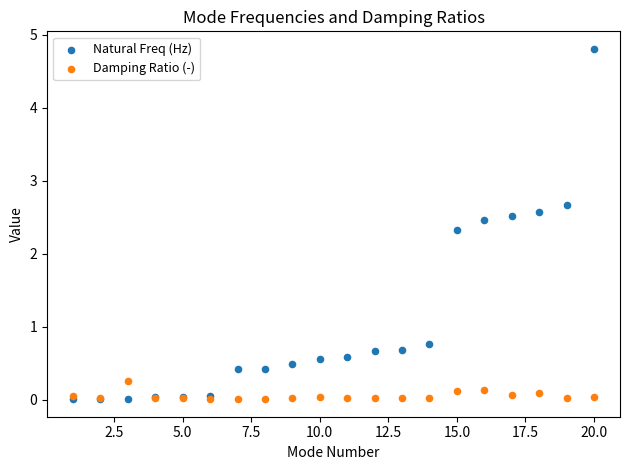

Across all series, what Y value is closest to 2?

2.3